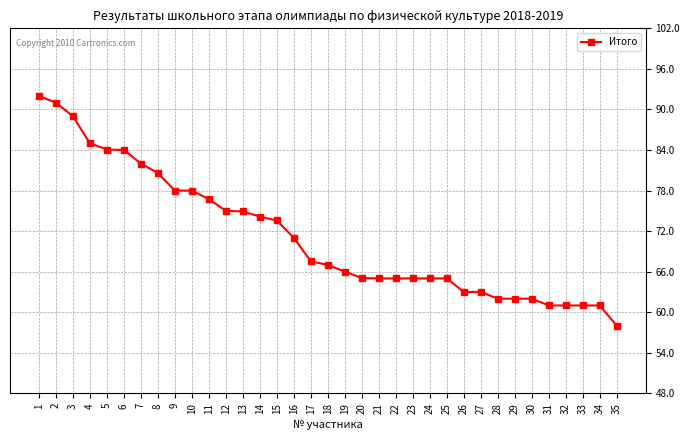

The value at 4 is 128.4. True or false?

False